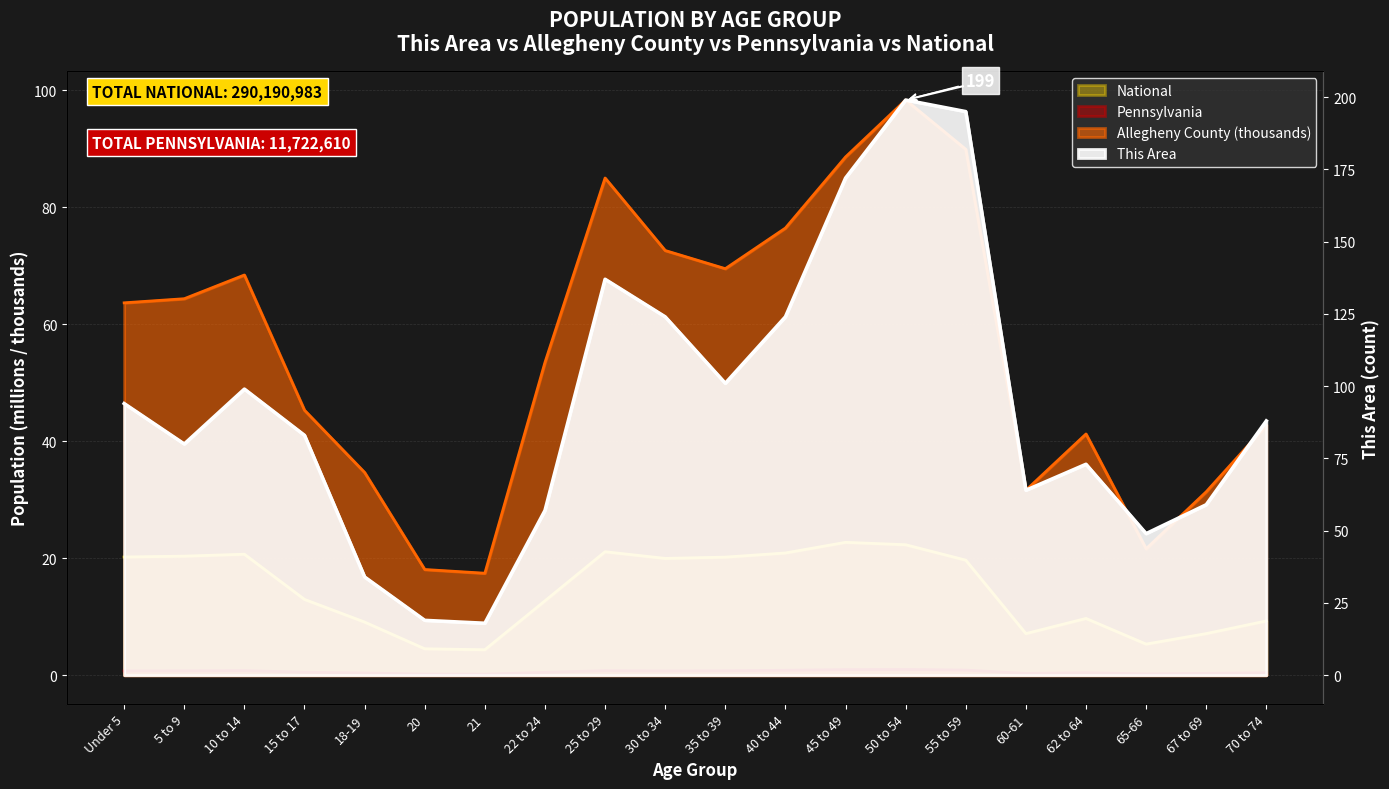

Read the National value at 45 to 49.

22.7